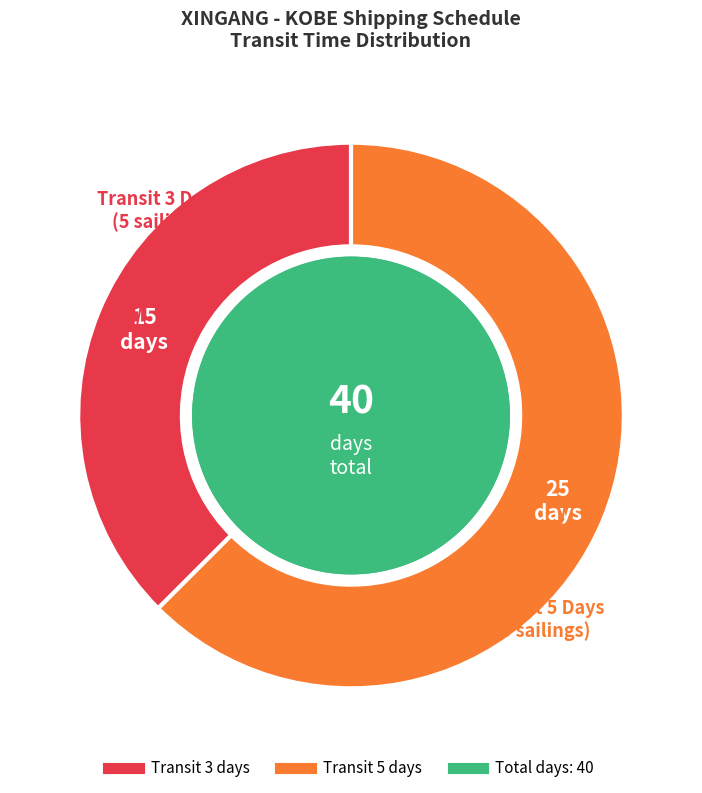

Does any single category account for the majority?

Yes